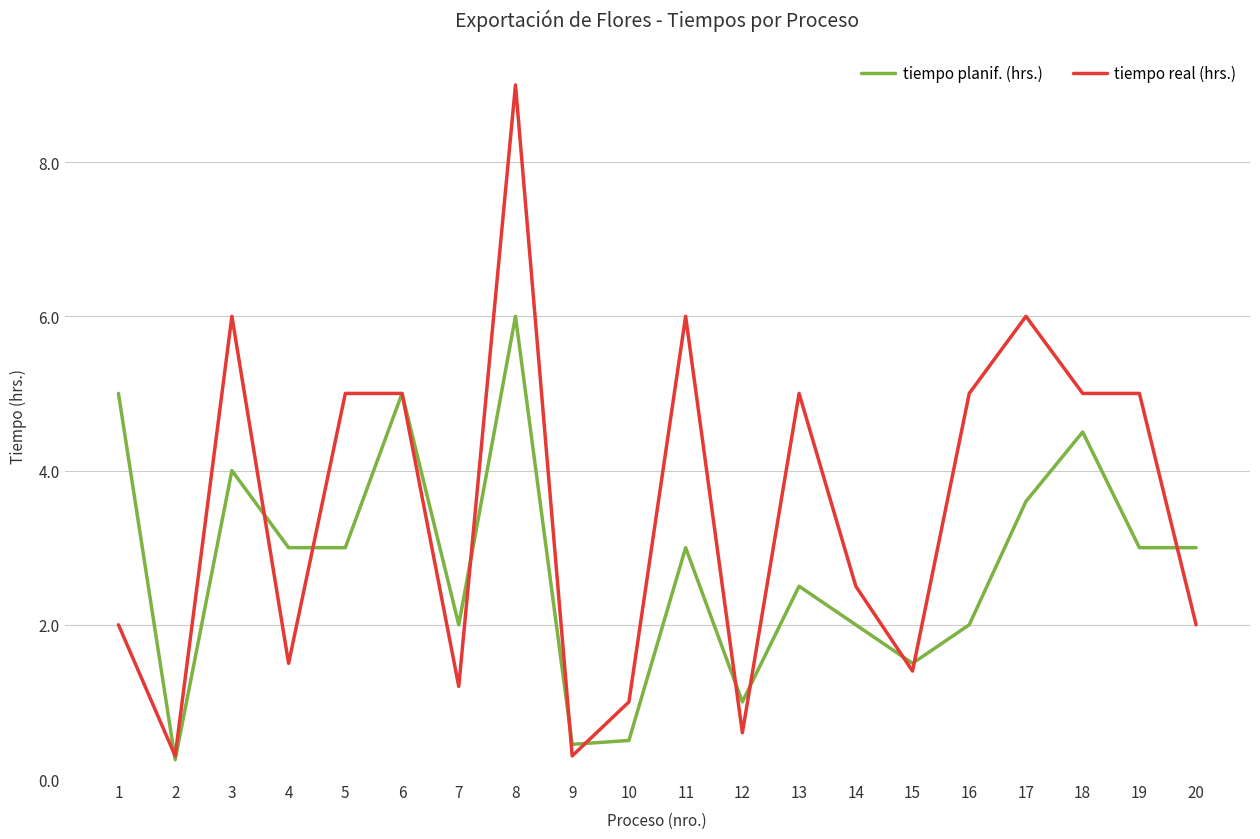

What is the difference between the maximum and second lowest values in the tiempo real (hrs.) series?

8.7